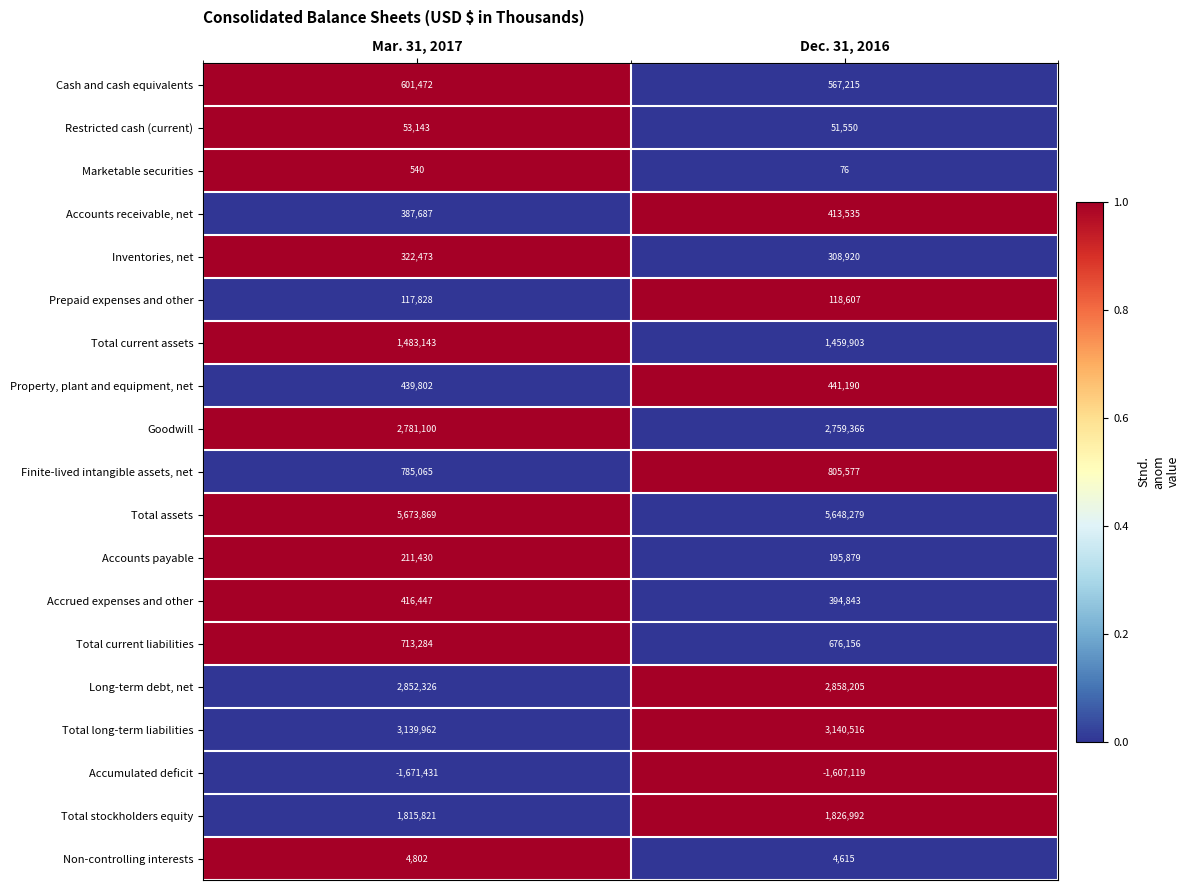

At which category does the chart reach its peak across all series?

Mar. 31, 2017